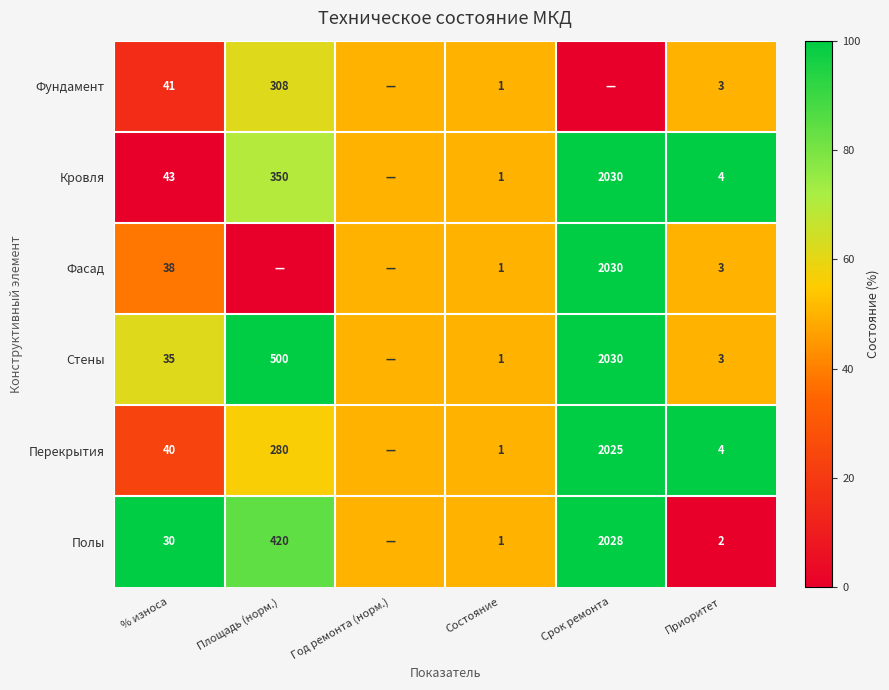

What is the total value across all series at Состояние?

6